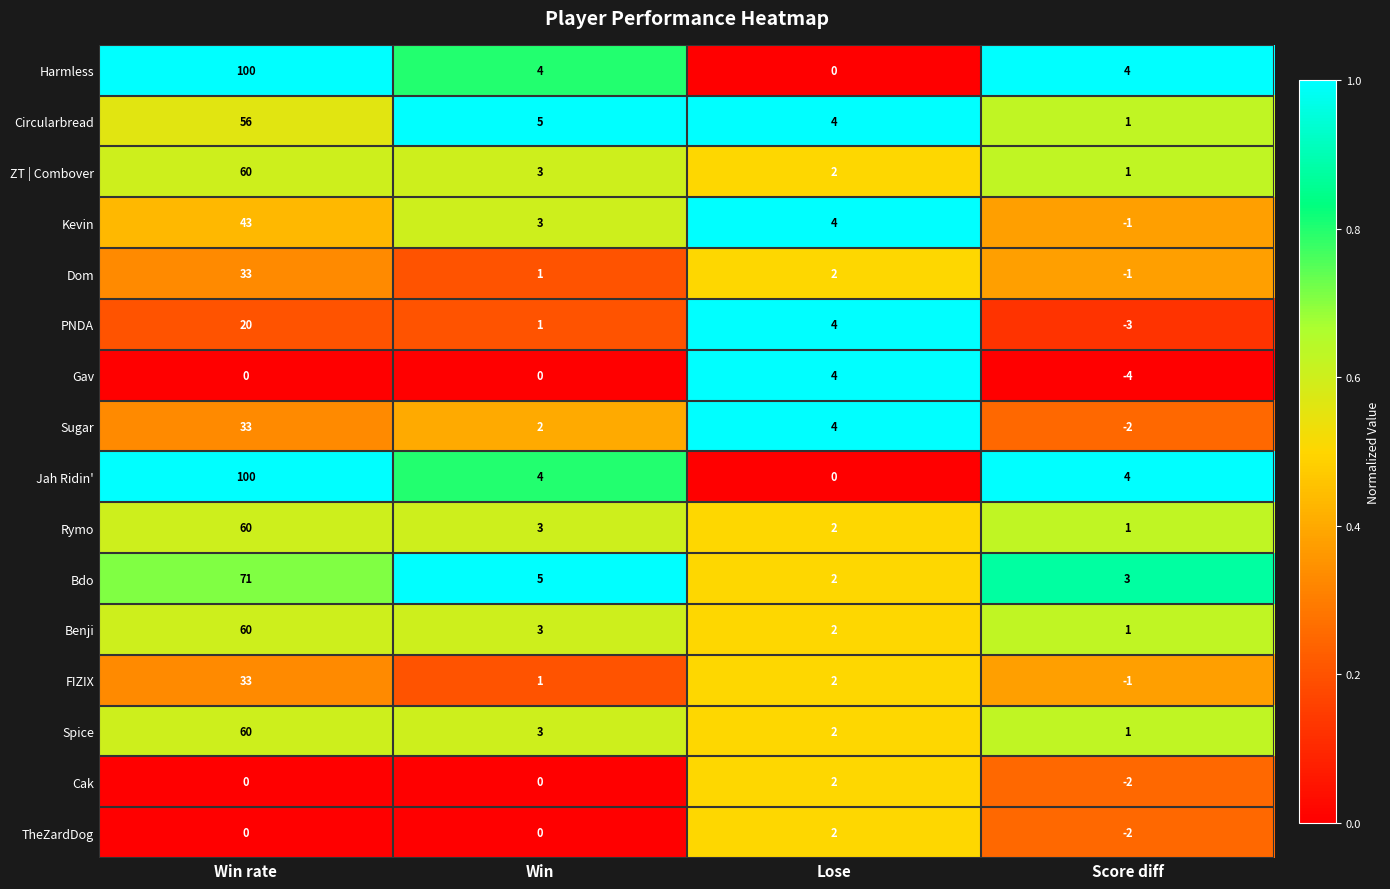

The Jah Ridin' series shows 100 at Win rate. True or false?

True